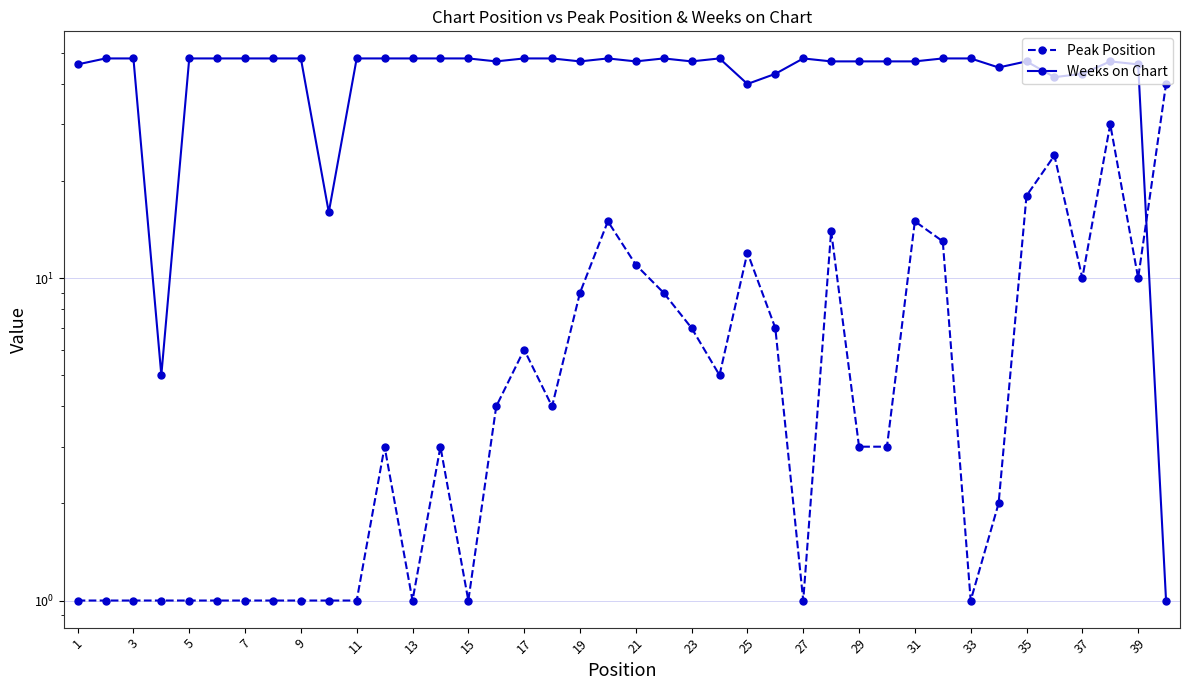

What are all the series names shown in the legend?

Peak Position, Weeks on Chart